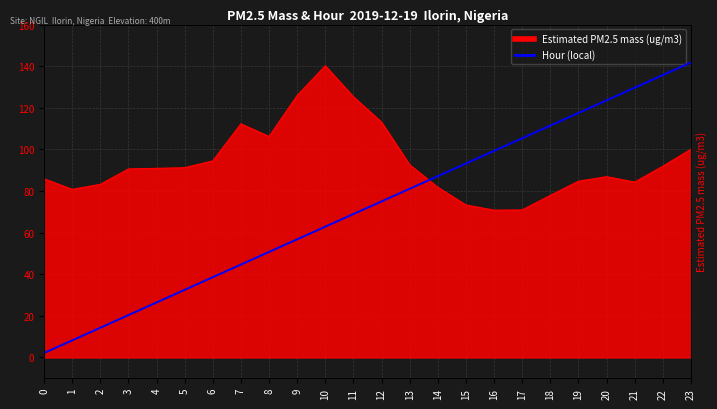

Where is the data nearest to the value 11?

11